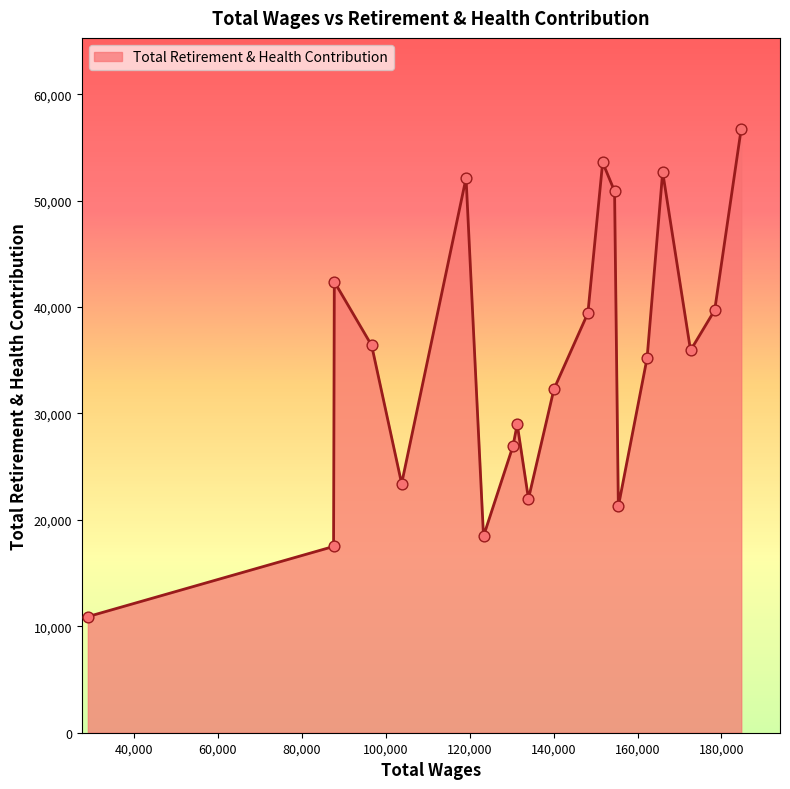

What is the difference between the maximum and minimum values?

45869